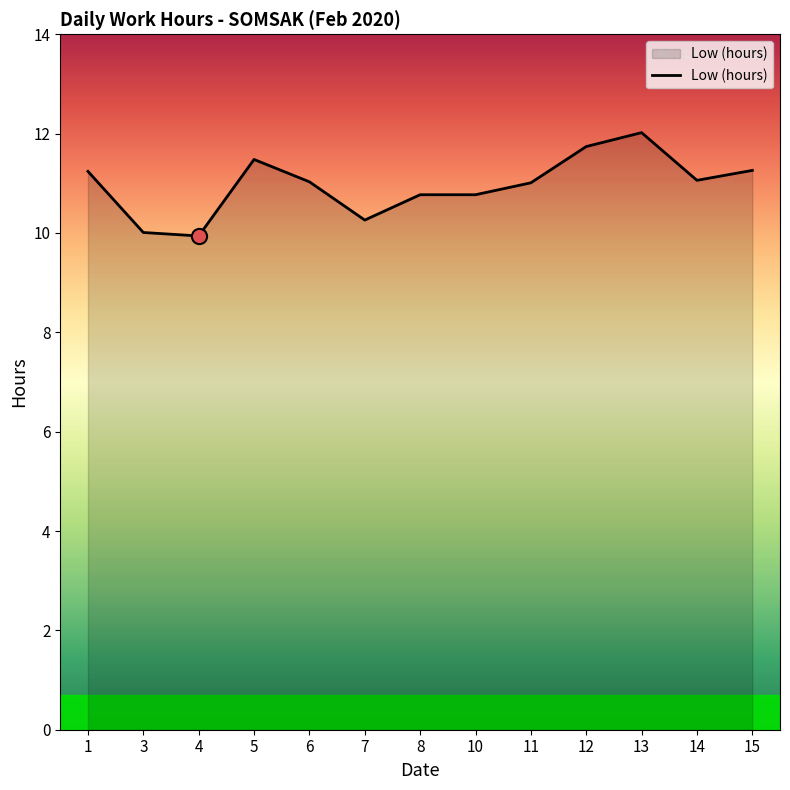

Which has a higher value, 13 or 5?

13